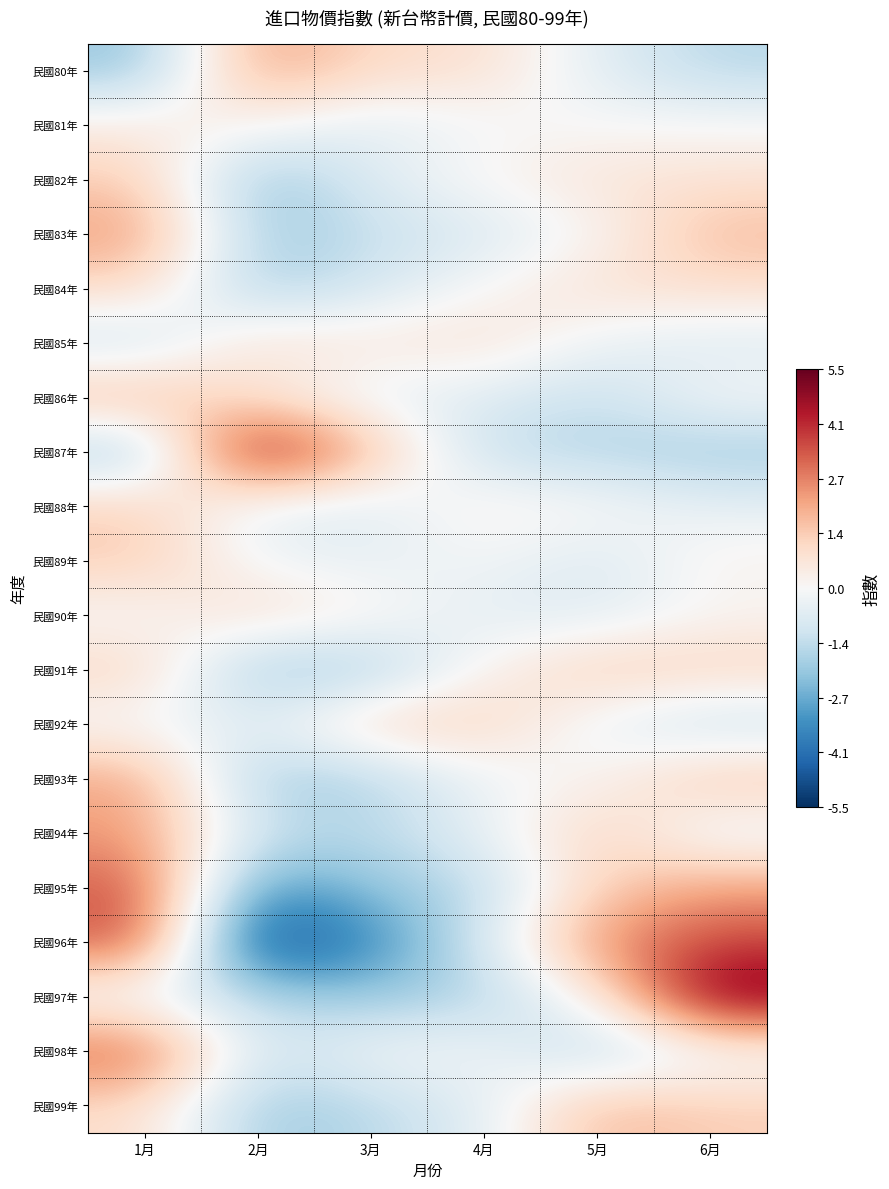

Reading left to right, extract all data points from this chart.

民國80年: 1月=-2.1	2月=2.4	3月=1.0	4月=0.9	5月=-0.6	6月=-1.5
民國81年: 1月=0.5	2月=0.2	3月=-0.6	4月=-0.1	5月=-0.0	6月=0.0
民國82年: 1月=1.4	2月=-2.3	3月=-0.7	4月=0.1	5月=0.7	6月=0.8
民國83年: 1月=2.4	2月=-2.0	3月=-1.3	4月=-0.8	5月=0.0	6月=1.8
民國84年: 1月=1.0	2月=-1.9	3月=-1.0	4月=0.1	5月=0.8	6月=0.9
民國85年: 1月=-1.2	2月=0.9	3月=0.6	4月=0.8	5月=-0.4	6月=-0.7
民國86年: 1月=1.9	2月=0.6	3月=-0.5	4月=-0.7	5月=-1.3	6月=-0.0
民國87年: 1月=-2.1	2月=5.3	3月=1.7	4月=-1.4	5月=-1.6	6月=-1.9
民國88年: 1月=1.3	2月=-0.6	3月=-0.7	4月=0.4	5月=0.1	6月=-0.5
民國89年: 1月=1.4	2月=-0.2	3月=-0.5	4月=-0.1	5月=-0.9	6月=0.3
民國90年: 1月=-0.1	2月=1.0	3月=0.2	4月=-0.6	5月=-0.7	6月=0.1
民國91年: 1月=1.2	2月=-2.1	3月=-1.9	4月=0.2	5月=1.4	6月=1.2
民國92年: 1月=-0.2	2月=-0.7	3月=1.3	4月=1.2	5月=-0.4	6月=-1.3
民國93年: 1月=2.2	2月=-2.0	3月=-1.7	4月=-0.2	5月=0.1	6月=1.6
民國94年: 1月=2.3	2月=-1.2	3月=-1.5	4月=-0.5	5月=1.4	6月=-0.5
民國95年: 1月=3.5	2月=-3.4	3月=-2.1	4月=-1.5	5月=1.3	6月=2.2
民國96年: 1月=3.6	2月=-5.4	3月=-3.6	4月=-0.9	5月=2.5	6月=3.7
民國97年: 1月=-0.4	2月=-1.5	3月=-2.1	4月=-1.6	5月=0.3	6月=5.5
民國98年: 1月=3.4	2月=-1.2	3月=-0.1	4月=-0.1	5月=-1.7	6月=-0.3
民國99年: 1月=1.0	2月=-2.0	3月=-1.5	4月=-0.6	5月=1.8	6月=1.3